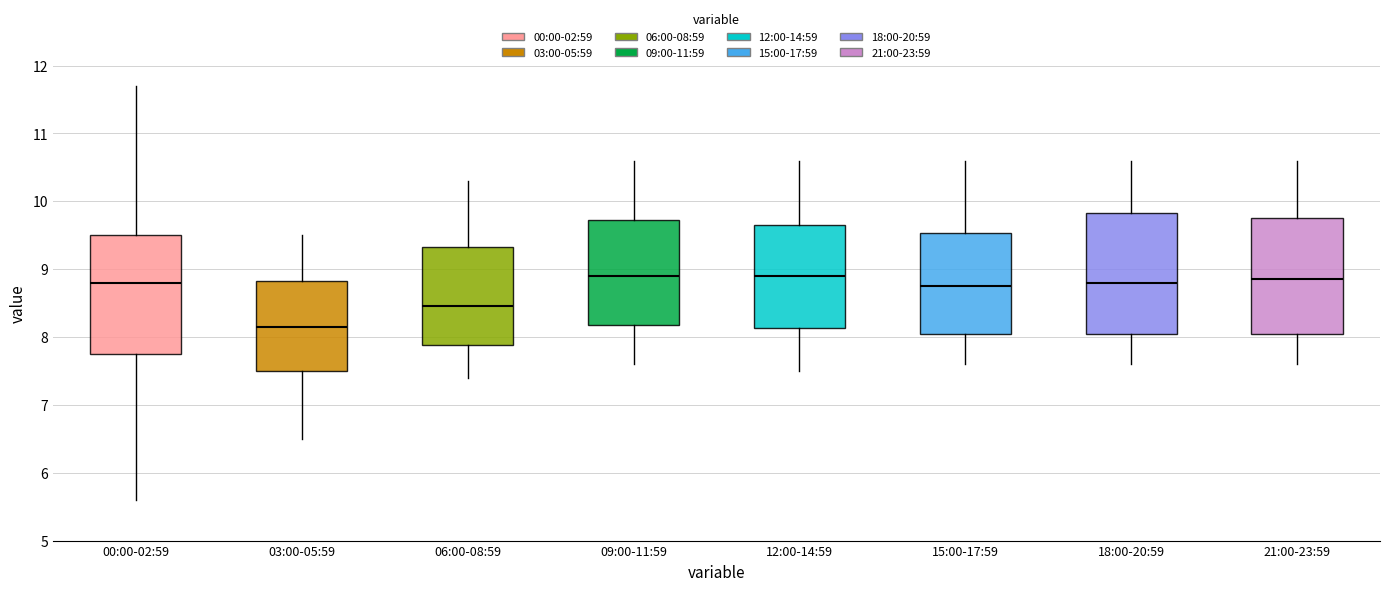

Reading left to right, read every box against the y-axis: the position of its median line, the range the box covers, and the ends of its whiskers. The values are not printed on the chart, so give them approximately, as read against the axis.

00:00-02:59: median 8.8, box 7.8 to 9.5, whiskers 5.6 to 11.7
03:00-05:59: median 8.2, box 7.5 to 8.8, whiskers 6.5 to 9.5
06:00-08:59: median 8.5, box 7.9 to 9.3, whiskers 7.4 to 10.3
09:00-11:59: median 8.9, box 8.2 to 9.7, whiskers 7.6 to 10.6
12:00-14:59: median 8.9, box 8.1 to 9.7, whiskers 7.5 to 10.6
15:00-17:59: median 8.8, box 8.1 to 9.5, whiskers 7.6 to 10.6
18:00-20:59: median 8.8, box 8.1 to 9.8, whiskers 7.6 to 10.6
21:00-23:59: median 8.9, box 8.1 to 9.8, whiskers 7.6 to 10.6